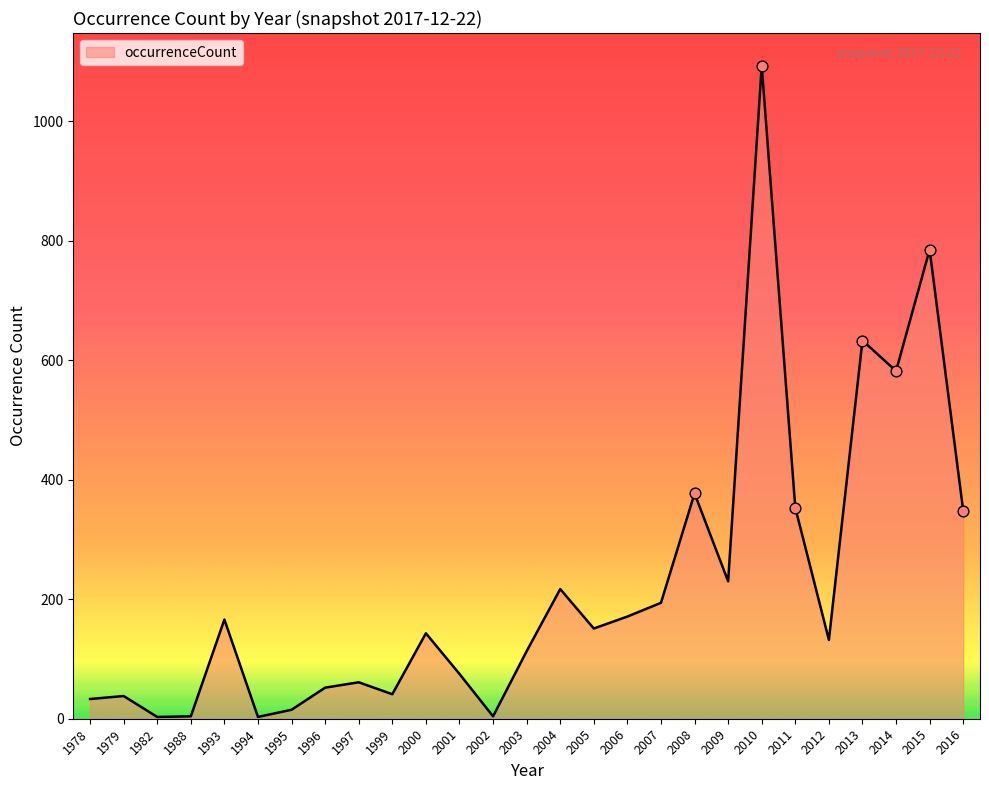

Approximately how many times larger is the value at 2016 compared to 1999?

8.5